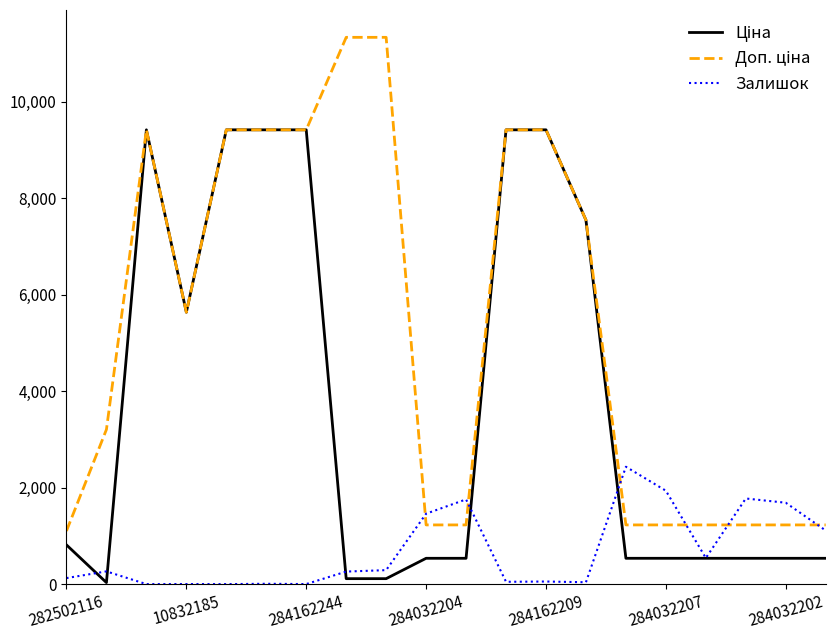

How many lines are shown in the chart?

3